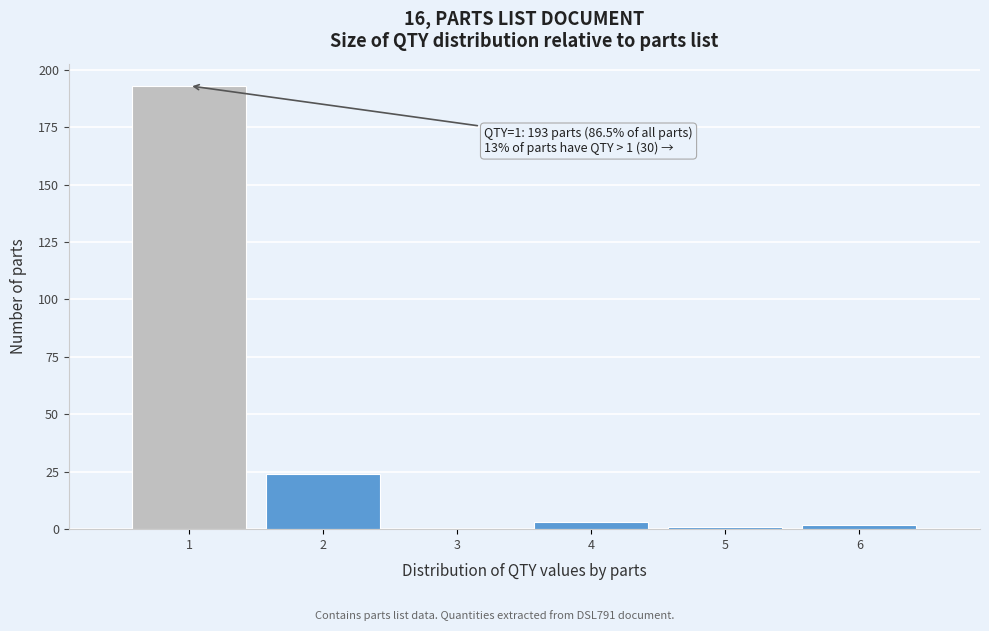

Which range on the x-axis has the tallest bar?

0.5 to 1.5